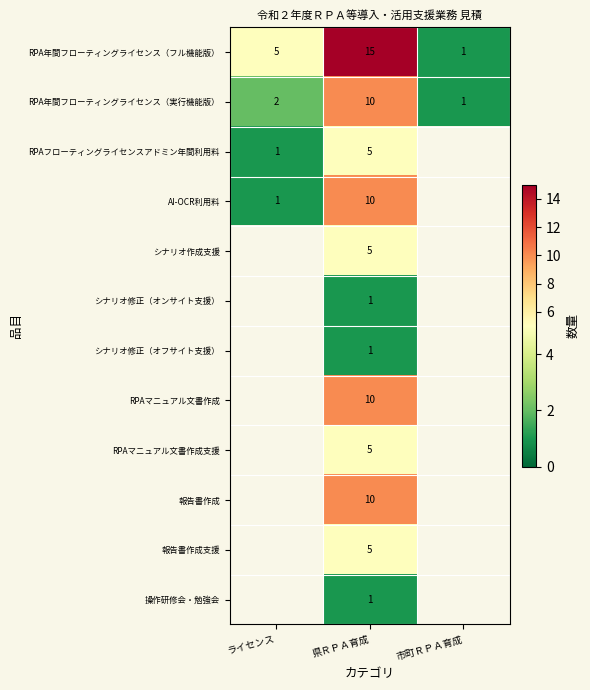

What is the spread (max minus min) of values at 県ＲＰＡ育成?

14